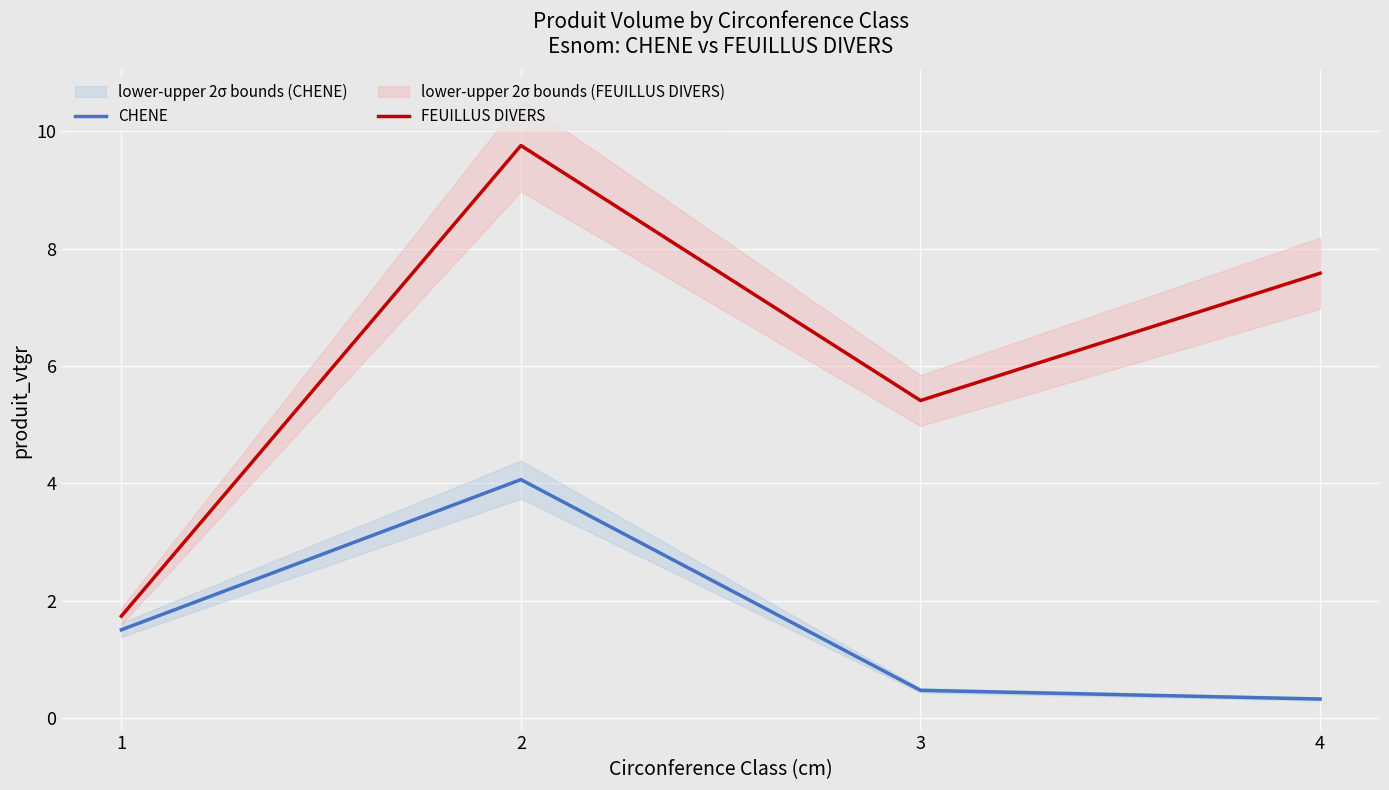

How many distinct data groups are displayed?

2